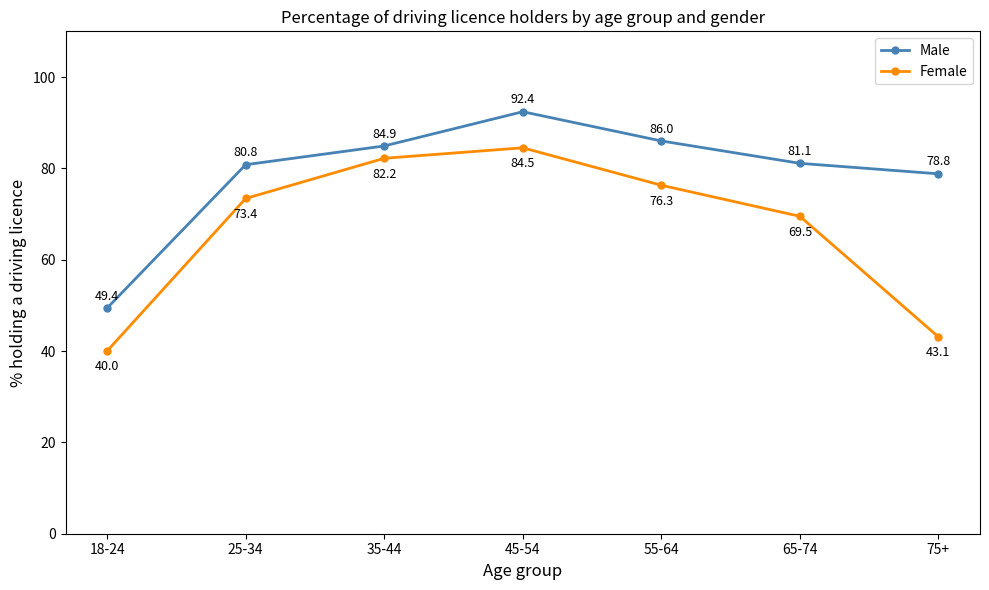

What is the greatest value displayed?

92.4